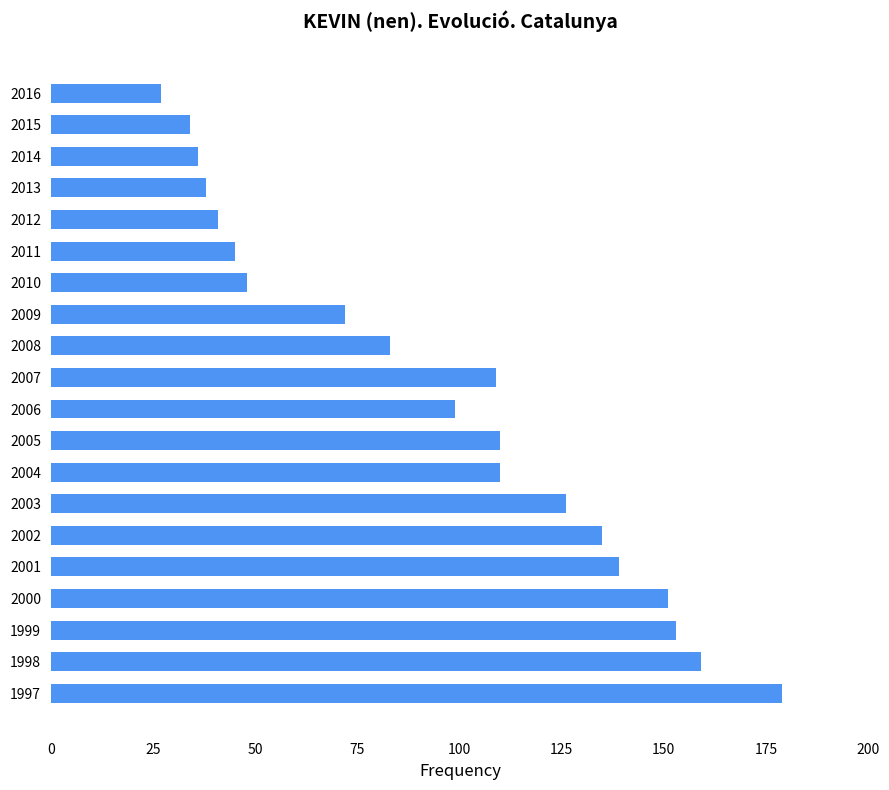

Which label corresponds to the largest value in the chart?

1997